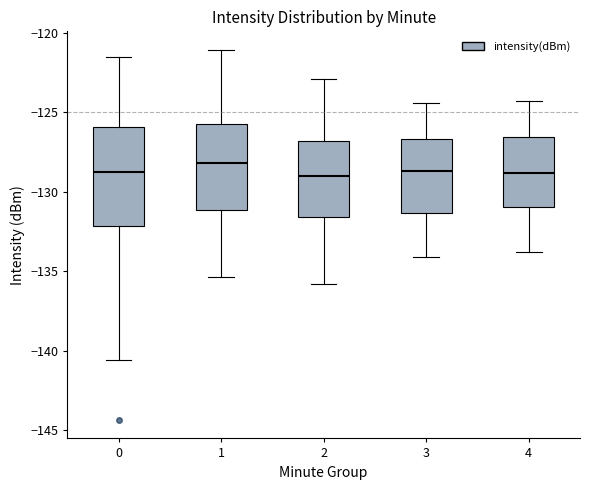

Reading left to right, transcribe this box plot: for each box, give where its median line is, the range the box spans, and where its two whiskers end, as read against the y-axis. The values are not printed on the chart, so give them approximately, as read against the axis.

0: median -129.0, box -132.0 to -126.0, whiskers -140.5 to -121.5
1: median -128.0, box -131.0 to -125.5, whiskers -135.5 to -121.0
2: median -129.0, box -131.5 to -127.0, whiskers -136.0 to -123.0
3: median -128.5, box -131.5 to -126.5, whiskers -134.0 to -124.5
4: median -129.0, box -131.0 to -126.5, whiskers -134.0 to -124.5